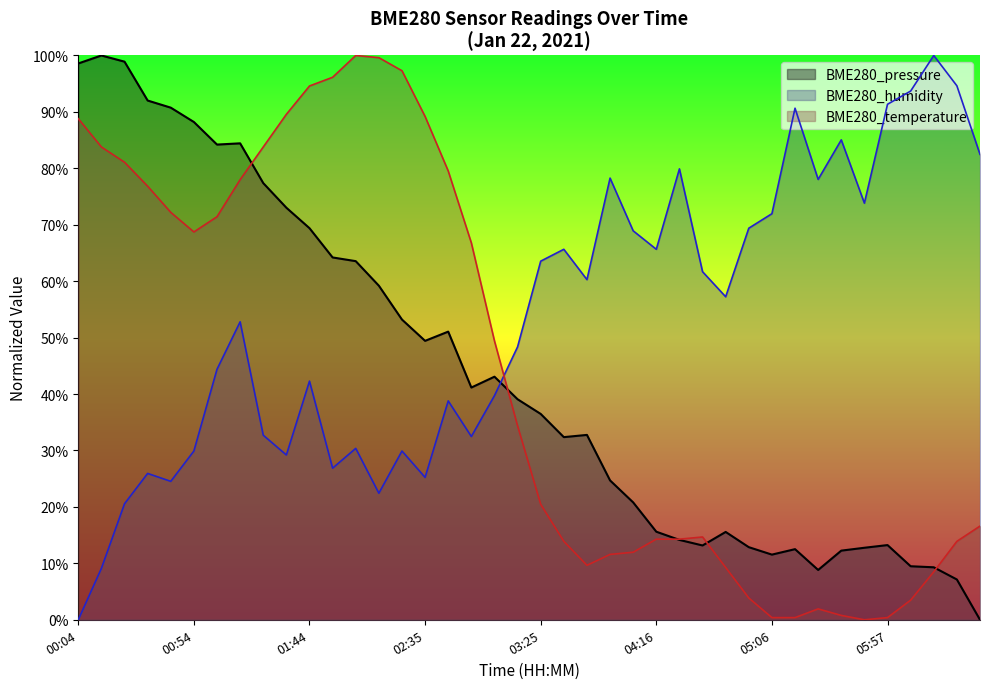

What are all the series names shown in the legend?

BME280_pressure, BME280_humidity, BME280_temperature